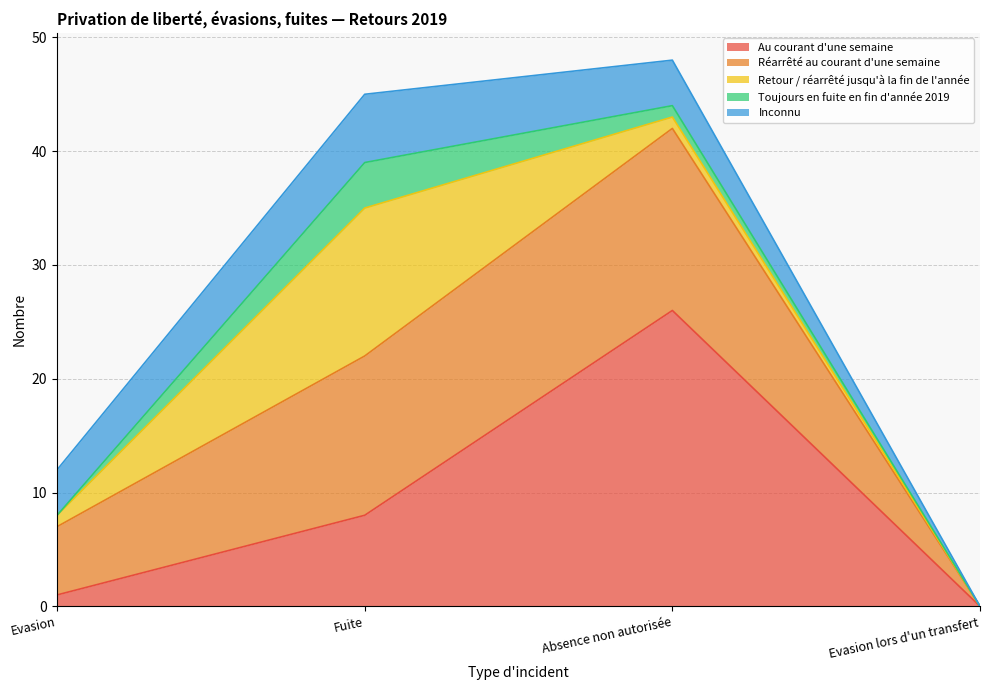

Where is the first local maximum for Toujours en fuite en fin d'année 2019?

Fuite